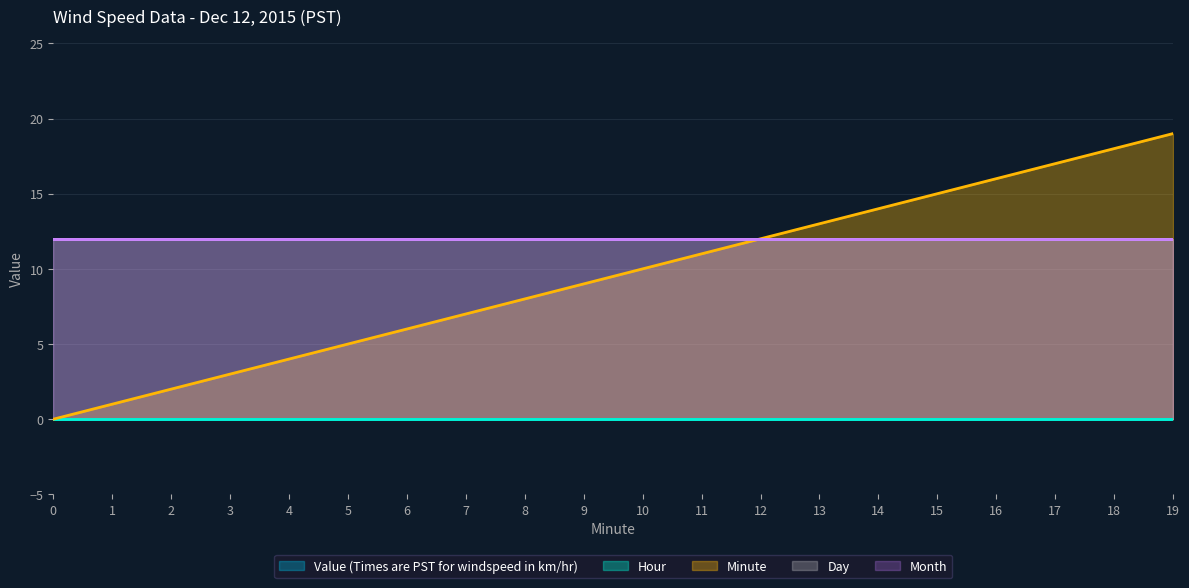

Reading left to right, extract all data points from this chart.

Value (Times are PST for windspeed in km/hr): 0	0	0	0	0	0	0	0	0	0	0	0	0	0	0	0	0	0	0	0
Hour: 0	0	0	0	0	0	0	0	0	0	0	0	0	0	0	0	0	0	0	0
Minute: 0	1	2	3	4	5	6	7	8	9	10	11	12	13	14	15	16	17	18	19
Day: 12	12	12	12	12	12	12	12	12	12	12	12	12	12	12	12	12	12	12	12
Month: 12	12	12	12	12	12	12	12	12	12	12	12	12	12	12	12	12	12	12	12